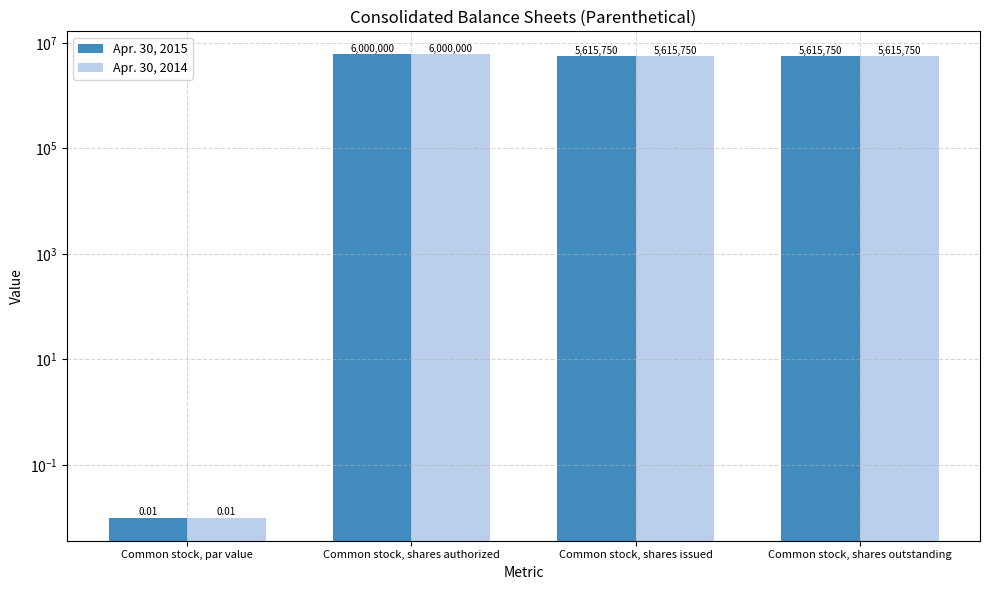

Does the chart contain any negative values?

No